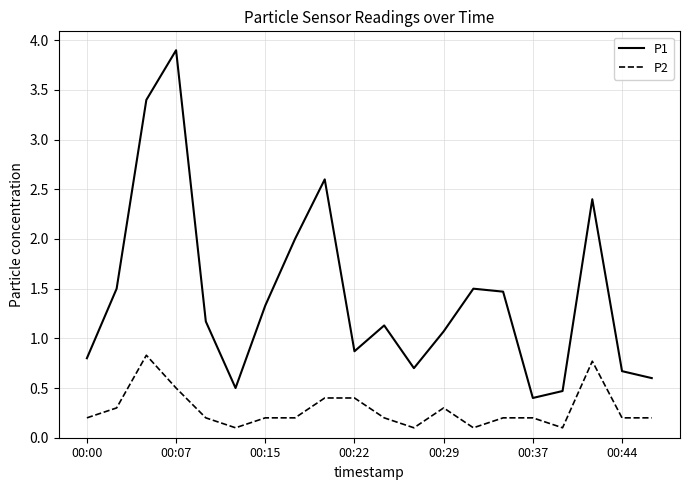

What is the highest value of the P1 series?

3.9